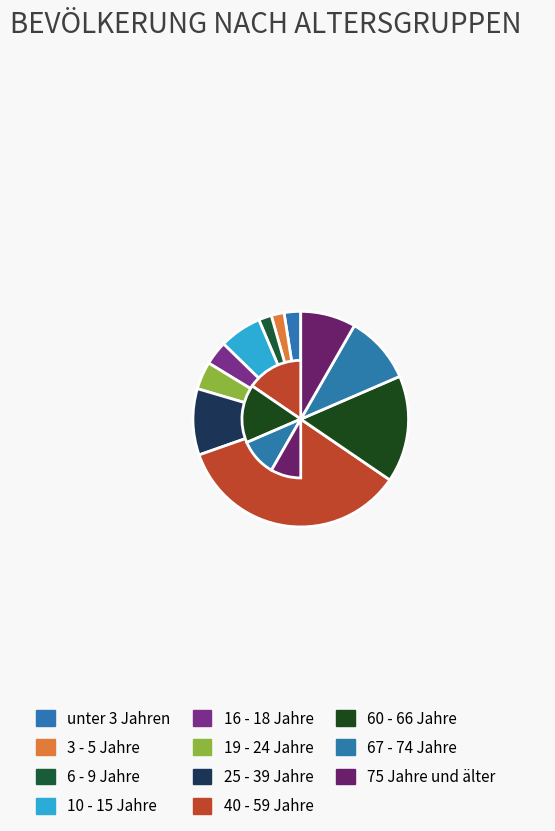

What is the largest slice in the pie chart?

40 - 59 Jahre